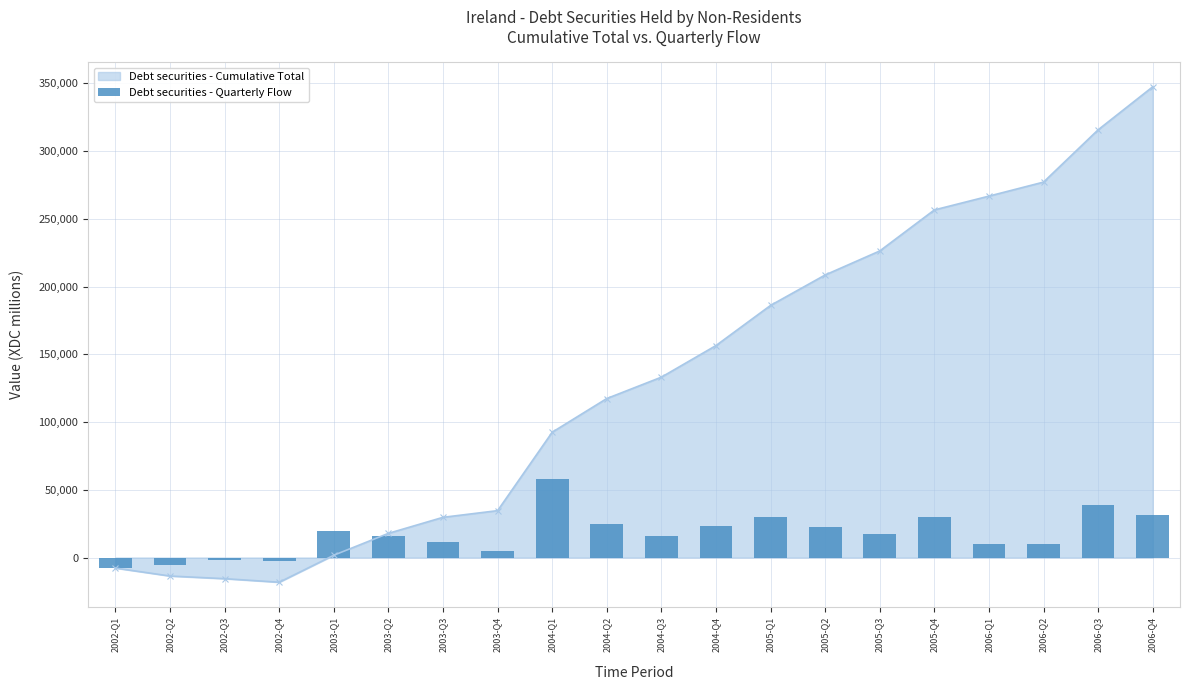

Are the bars horizontal?

No